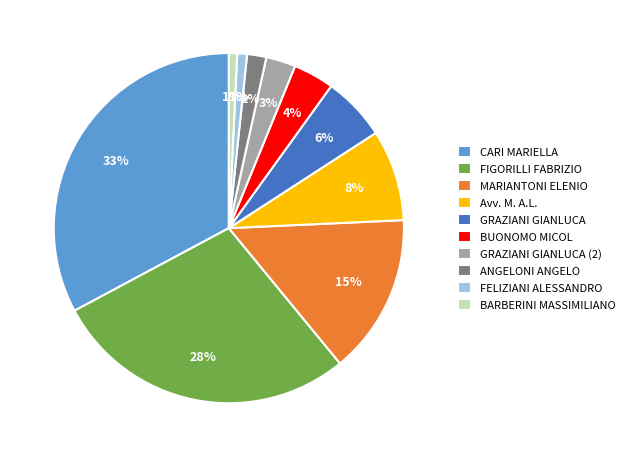

The MARIANTONI ELENIO slice represents 15% of the pie. True or false?

True